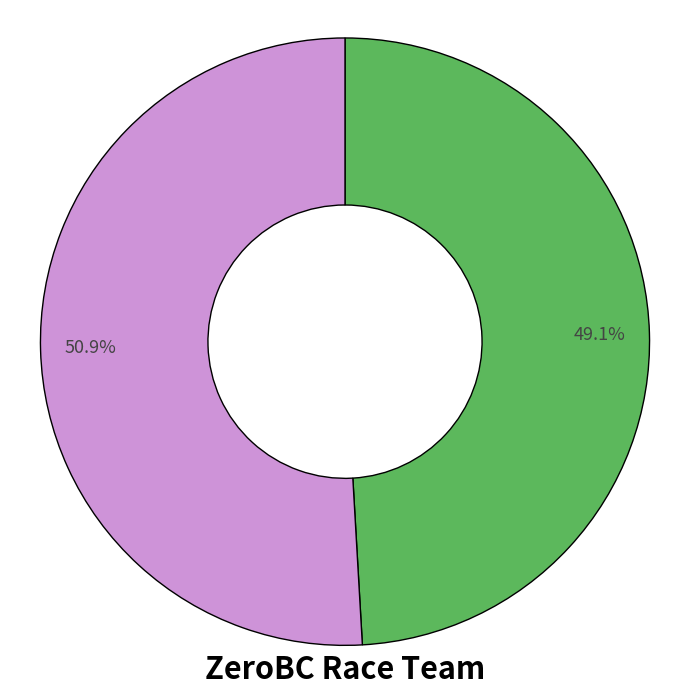

Which slice is the largest?

50.9%